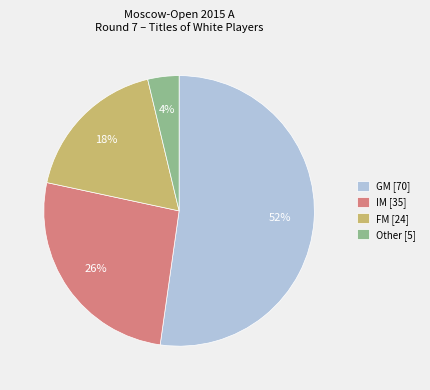

Rank the categories by value from highest to lowest.

GM [70], IM [35], FM [24], Other [5]